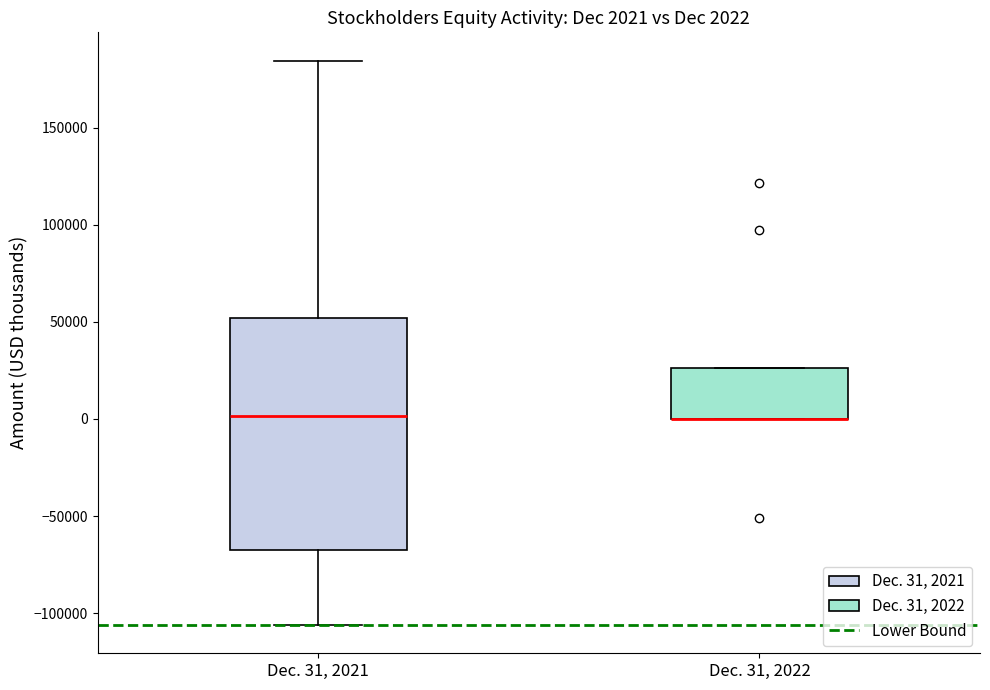

Comparing the boxes themselves (not the whiskers), which one is the tallest?

Dec. 31, 2021